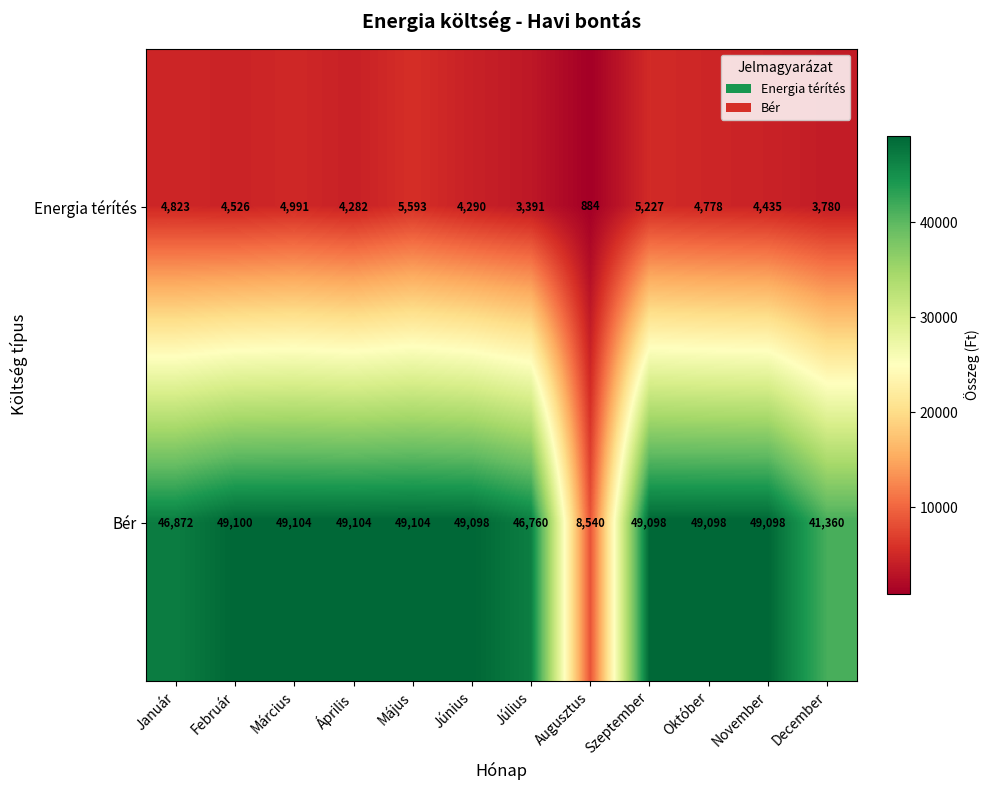

Reading left to right, list all the values displayed in this chart.

Energia térítés: Január=4823	Február=4526	Március=4991	Április=4282	Május=5593	Június=4290	Július=3391	Augusztus=884	Szeptember=5227	Október=4778	November=4435	December=3780
Bér: Január=46872	Február=49100	Március=49104	Április=49104	Május=49104	Június=49098	Július=46760	Augusztus=8540	Szeptember=49098	Október=49098	November=49098	December=41360